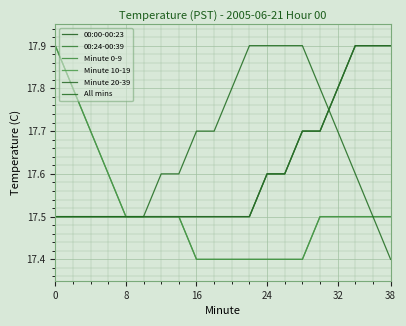

Is this an area chart (filled region under the line)?

No